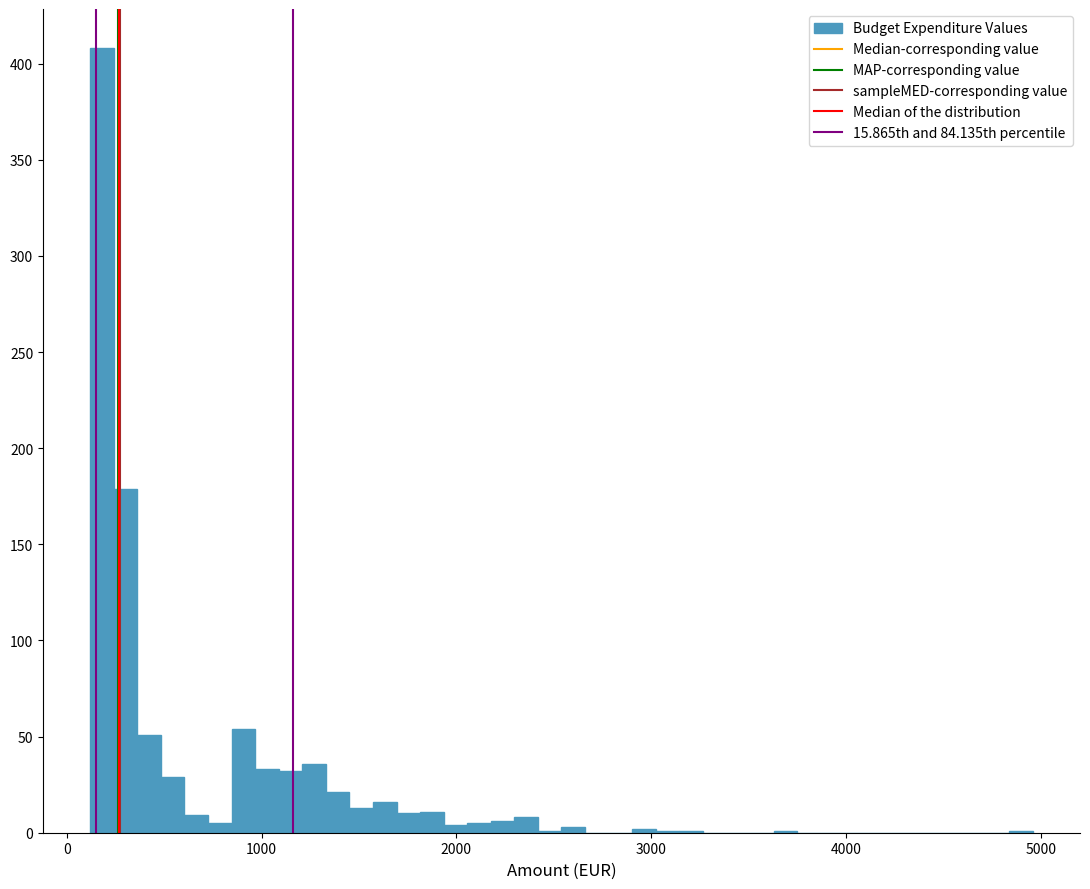

Read against the x-axis, roughly where is the centre of the tallest bar?

200